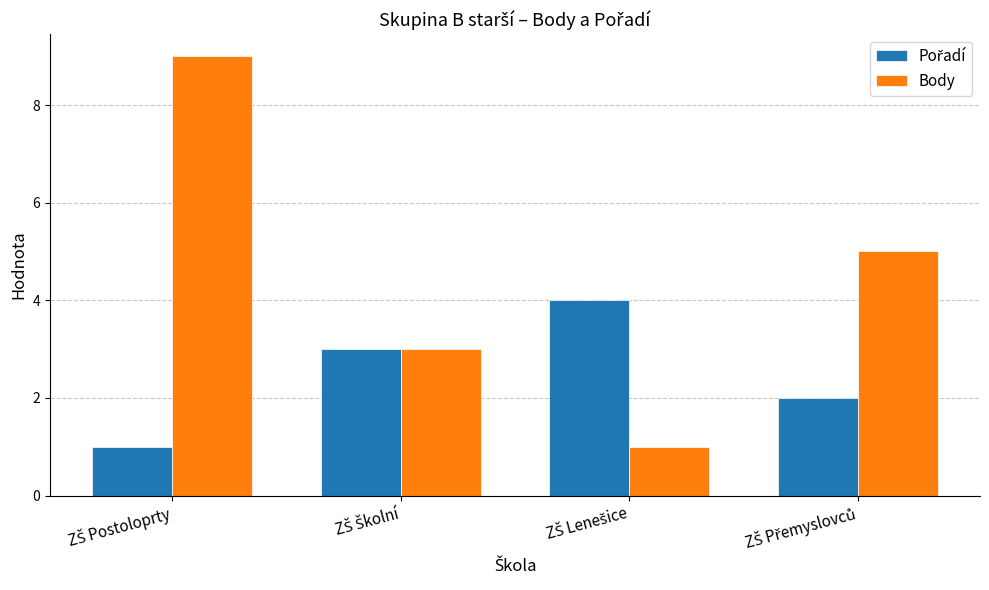

What is the maximum value for Body?

9